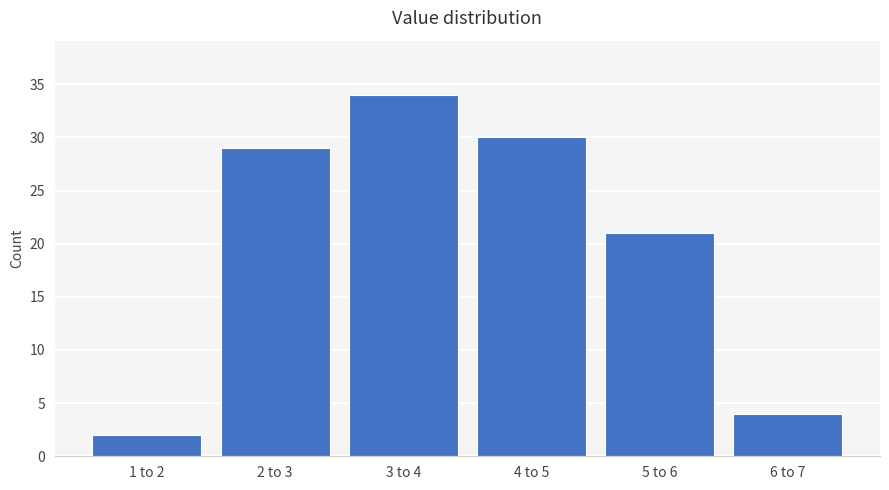

Reading right to left, what are all the values shown in this chart?

4	21	30	34	29	2